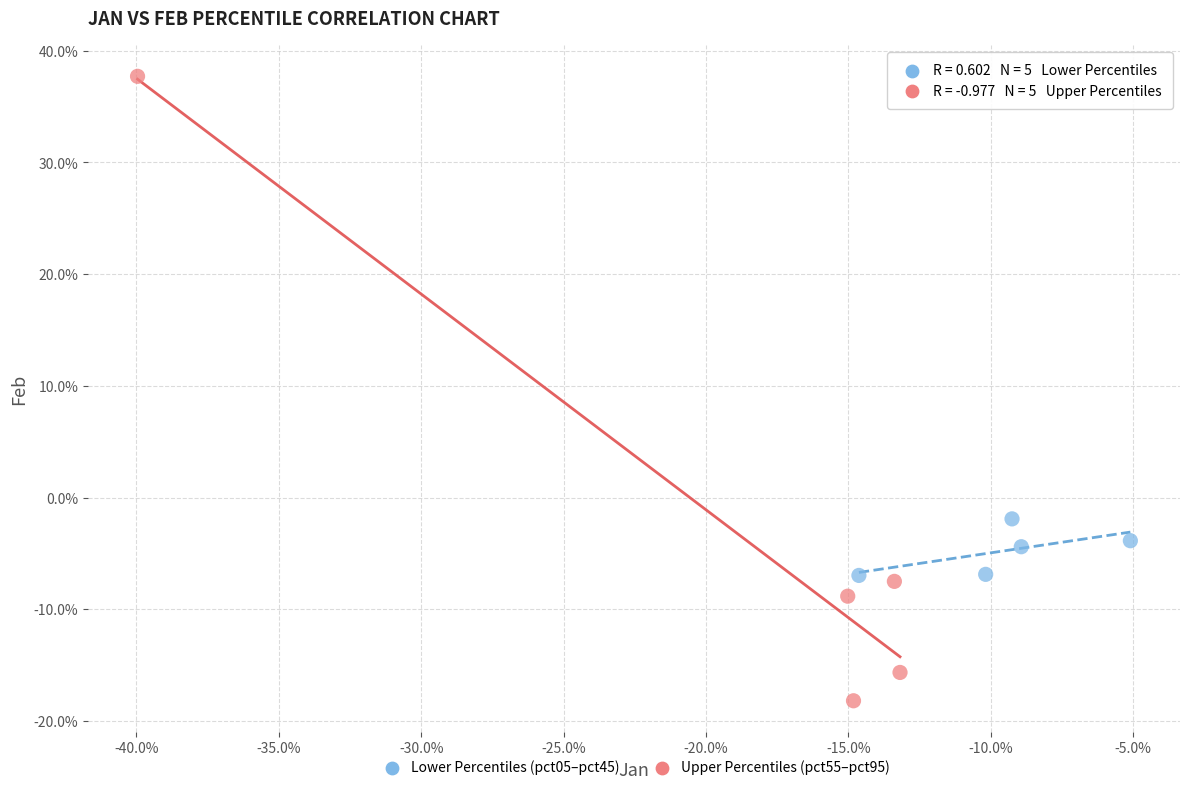

What are all the series names shown in the legend?

Lower Percentiles (pct05–pct45), Upper Percentiles (pct55–pct95)